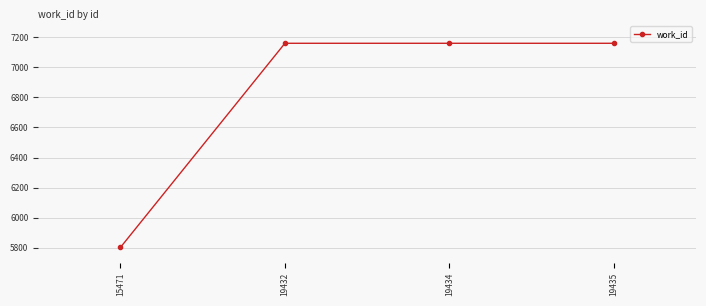

How many lines are shown in the chart?

1